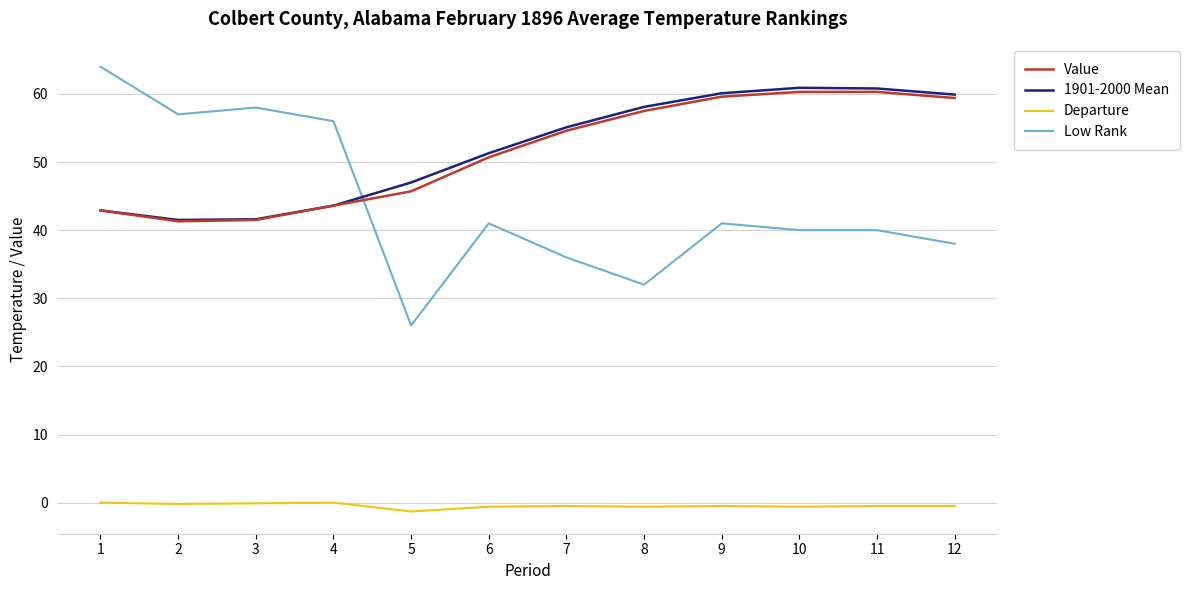

The value of Value at 9 is 59.6. True or false?

True